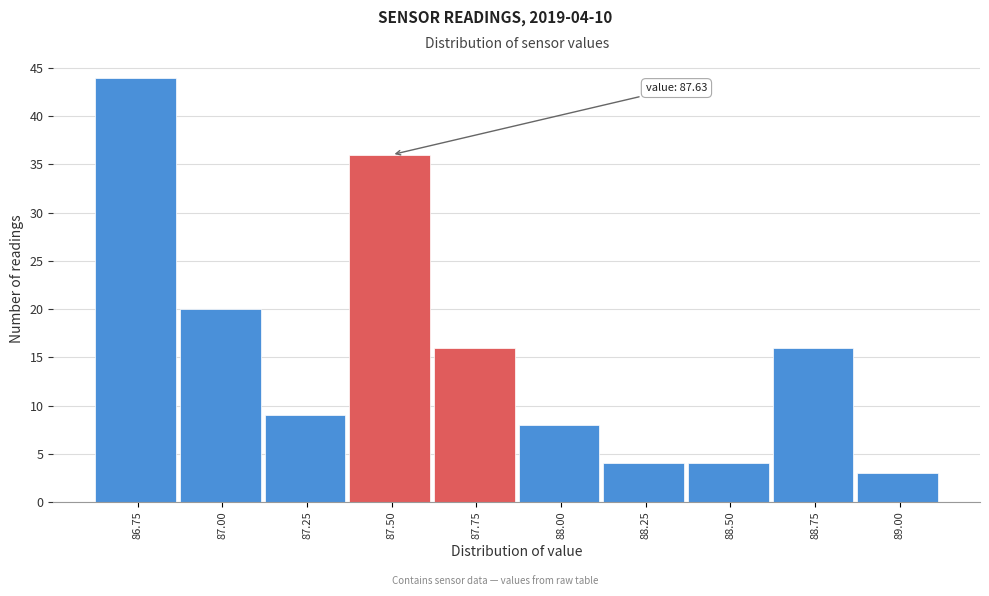

Reading left to right, transcribe all the data shown in this chart.

44	20	9	36	16	8	4	4	16	3